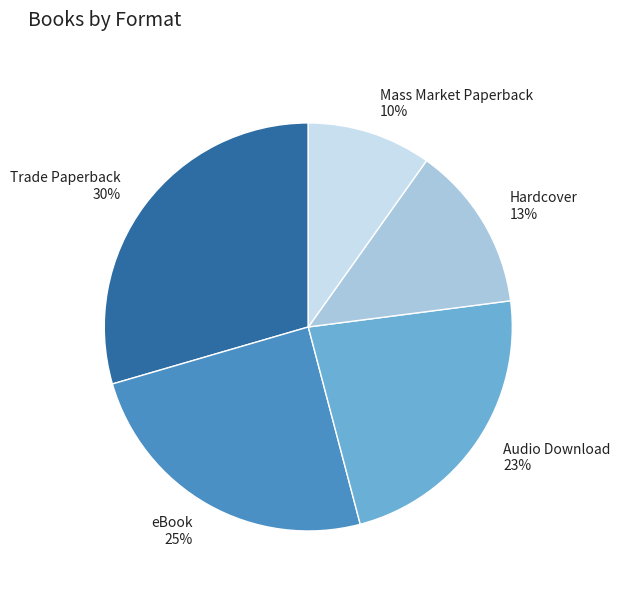

What percentage is the Hardcover slice, to the nearest percent?

13%